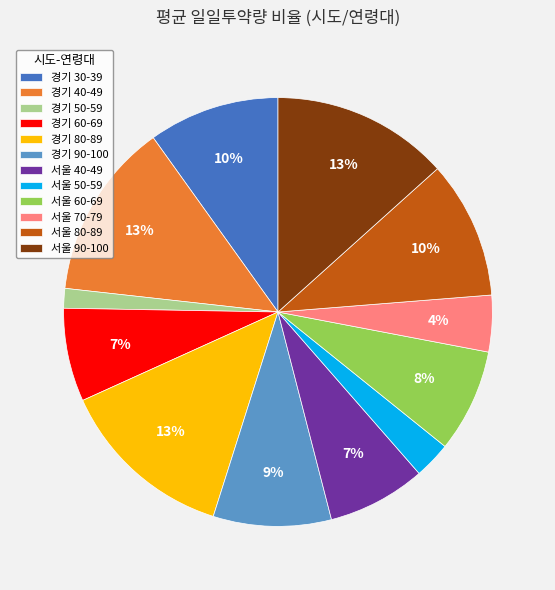

To the nearest percent, what percentage of the pie is 서울 60-69?

8%